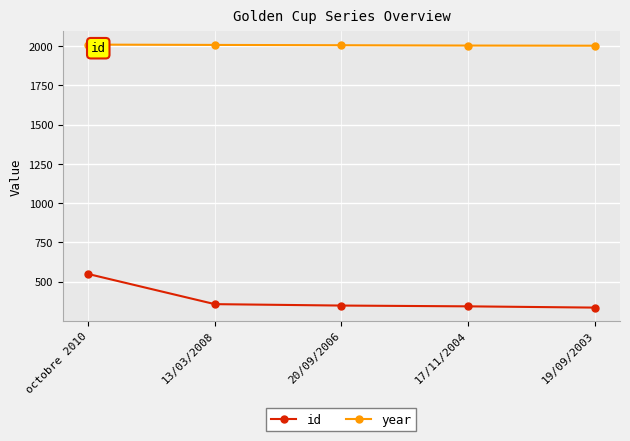

Which series has the largest range (max minus min)?

id